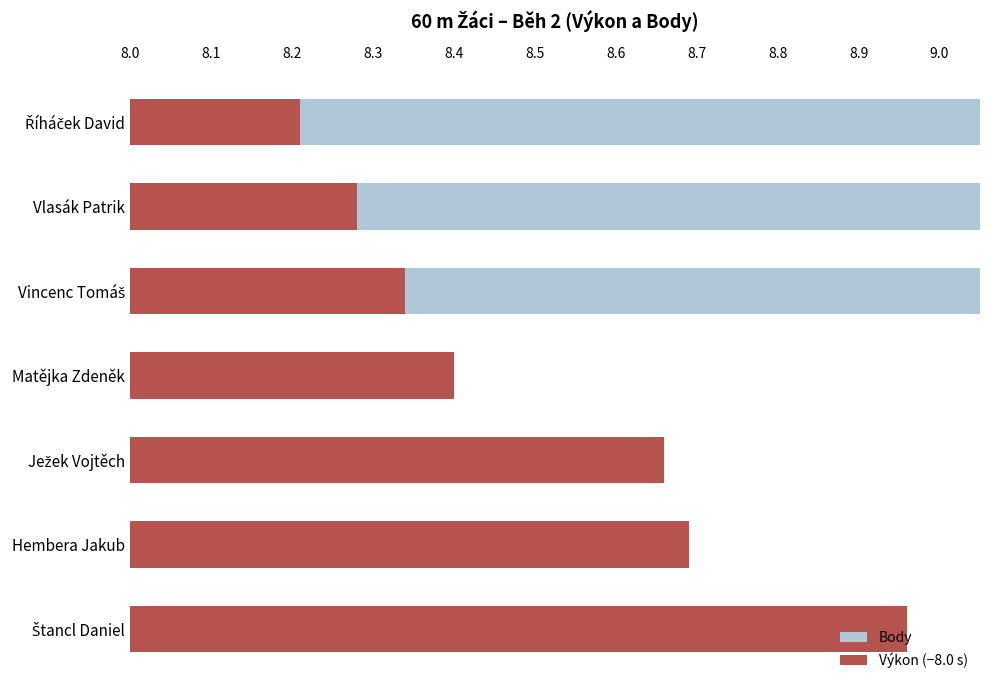

At Vlasák Patrik, list the series in order from smallest to largest.

Výkon (−8.0 s), Body